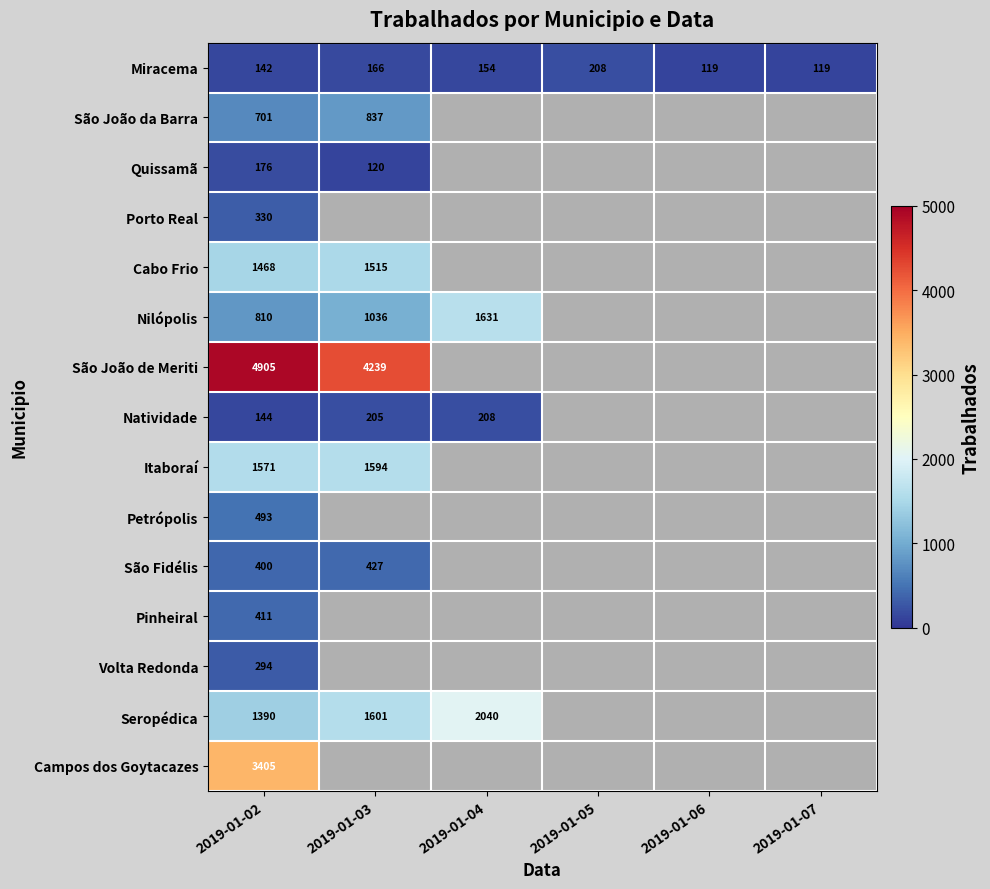

Which has a higher value, 2019-01-02 or 2019-01-07?

2019-01-02